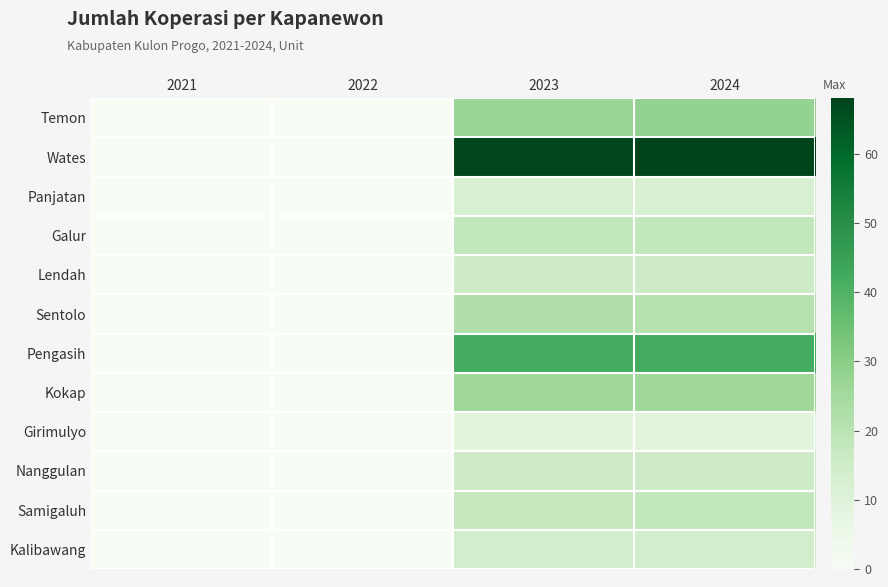

How many series are shown in this chart?

12